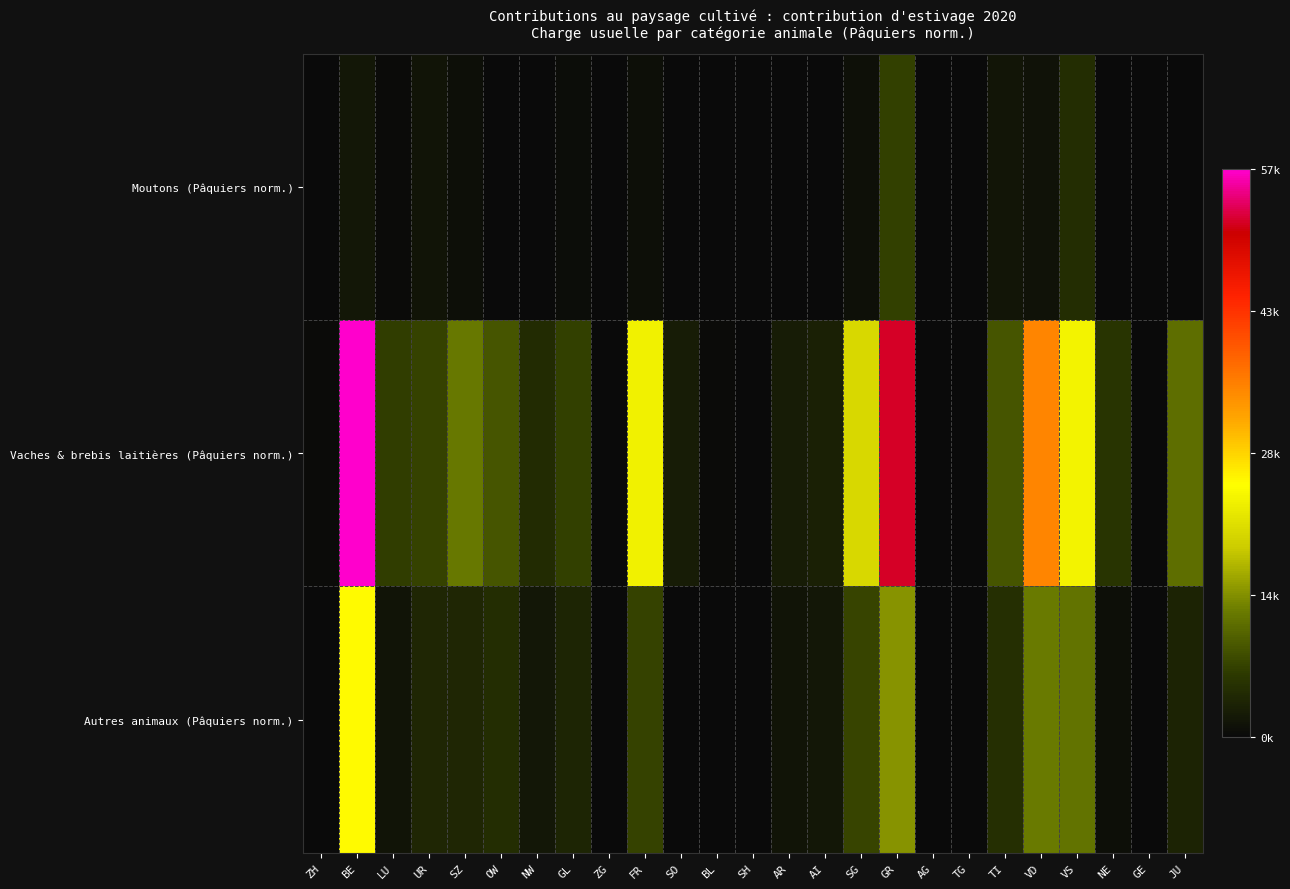

Count the number of data series in this chart.

3